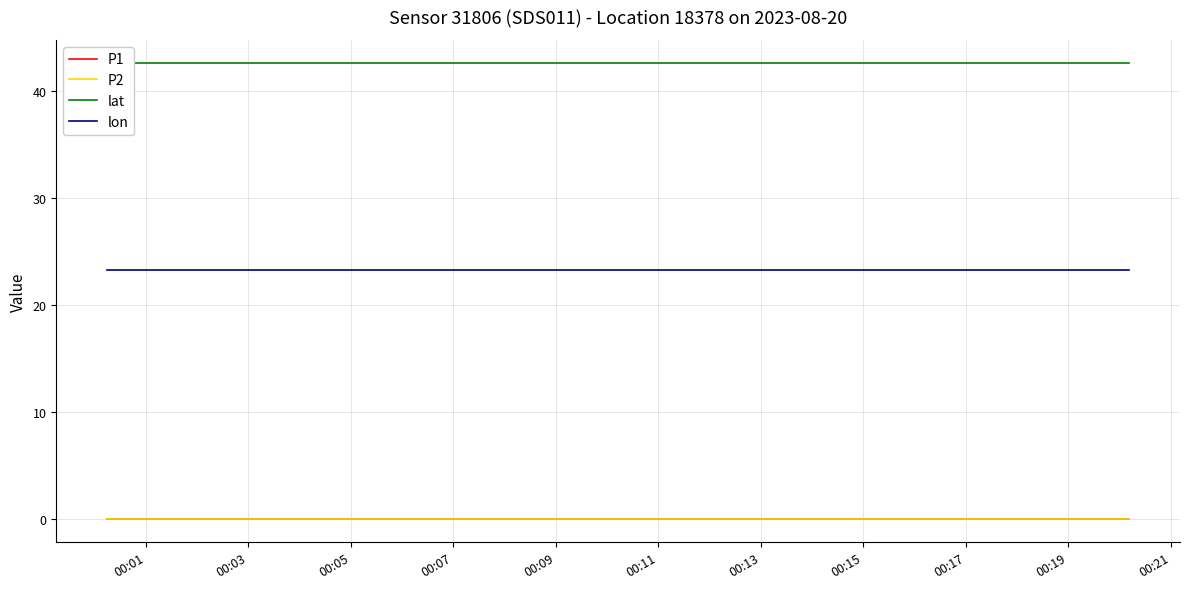

What is the minimum value for lon?

23.3